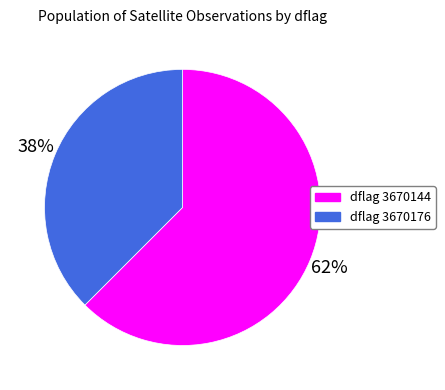

To the nearest percent, what is the average slice percentage?

50%